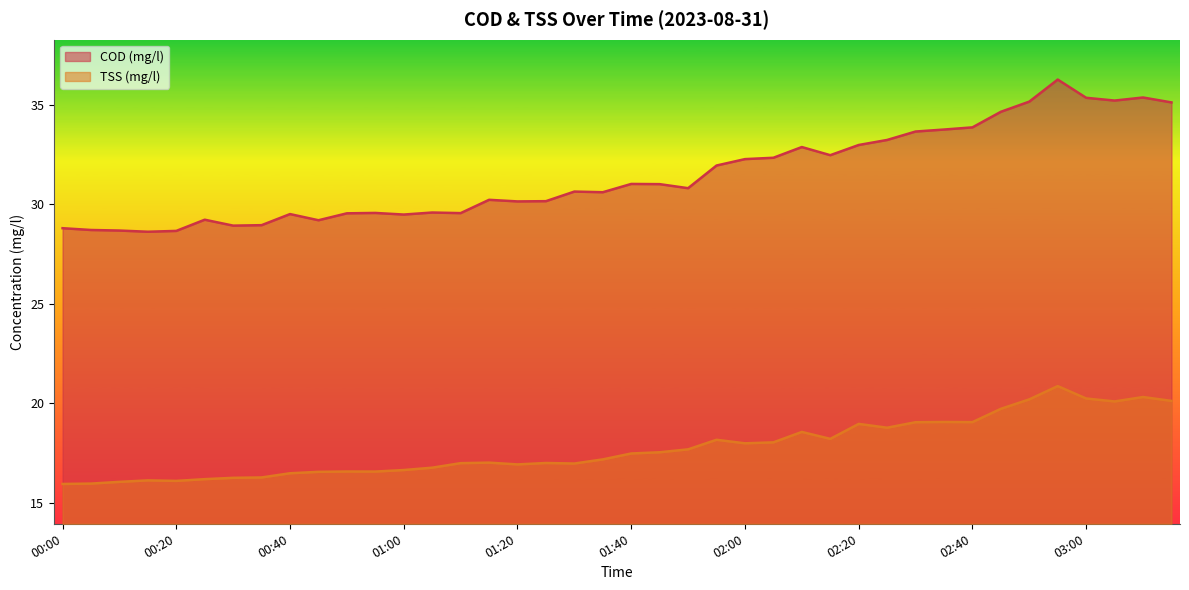

Reading right to left, extract all data points from this chart.

COD (mg/l): 03:15=35.1	03:10=35.4	03:05=35.2	03:00=35.3	02:55=36.3	02:50=35.2	02:45=34.6	02:40=33.9	02:35=33.8	02:30=33.7	02:25=33.2	02:20=33.0	02:15=32.5	02:10=32.9	02:05=32.3	02:00=32.3	01:55=31.9	01:50=30.8	01:45=31.0	01:40=31.0	01:35=30.6	01:30=30.6	01:25=30.2	01:20=30.1	01:15=30.2	01:10=29.6	01:05=29.6	01:00=29.5	00:55=29.6	00:50=29.5	00:45=29.2	00:40=29.5	00:35=29.0	00:30=28.9	00:25=29.2	00:20=28.7	00:15=28.6	00:10=28.7	00:05=28.7	00:00=28.8
TSS (mg/l): 03:15=20.1	03:10=20.3	03:05=20.1	03:00=20.2	02:55=20.9	02:50=20.2	02:45=19.7	02:40=19.1	02:35=19.1	02:30=19.1	02:25=18.8	02:20=19.0	02:15=18.2	02:10=18.6	02:05=18.0	02:00=18.0	01:55=18.2	01:50=17.7	01:45=17.5	01:40=17.5	01:35=17.2	01:30=17.0	01:25=17.0	01:20=16.9	01:15=17.0	01:10=17.0	01:05=16.8	01:00=16.7	00:55=16.6	00:50=16.6	00:45=16.6	00:40=16.5	00:35=16.3	00:30=16.3	00:25=16.2	00:20=16.1	00:15=16.1	00:10=16.1	00:05=16.0	00:00=16.0